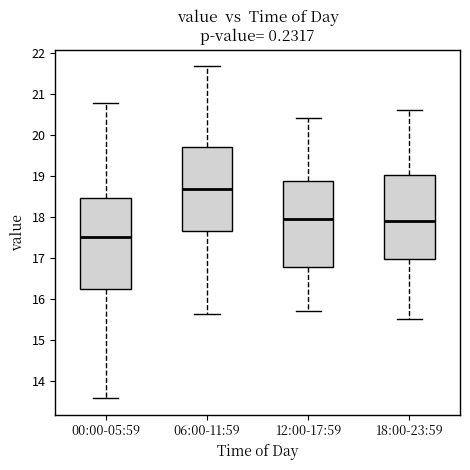

Comparing the boxes themselves (not the whiskers), which one is the tallest?

00:00-05:59